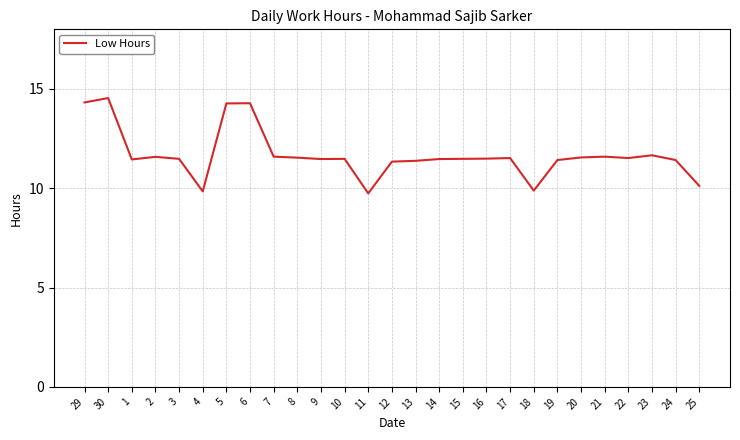

Approximately how many times larger is the value at 8 compared to 17?

1.0